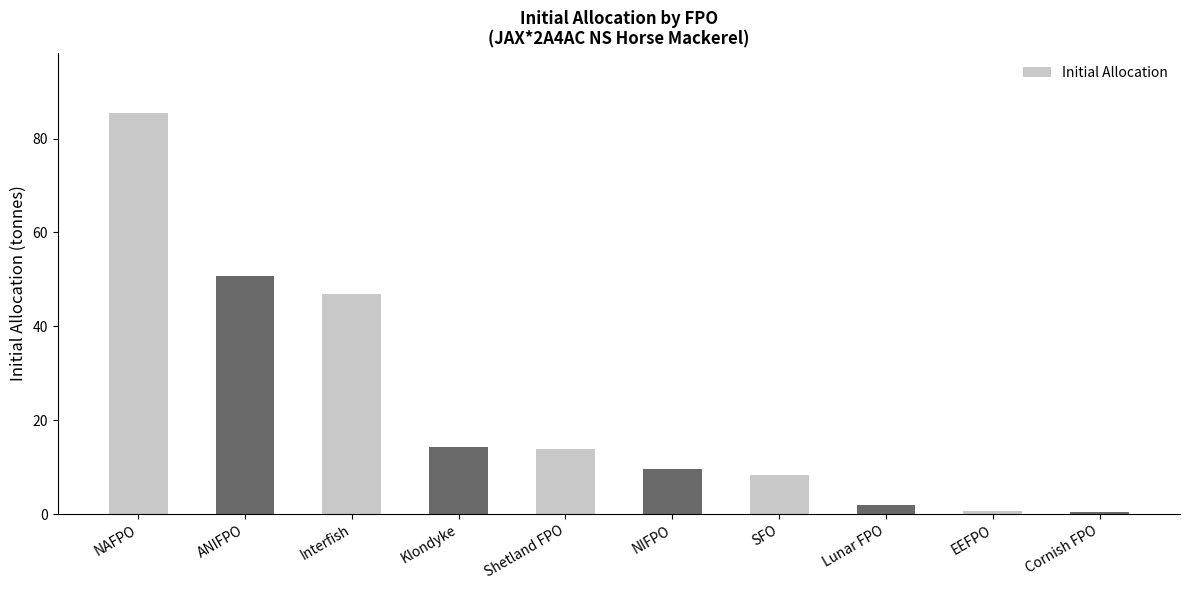

Which label corresponds to the largest value in the chart?

NAFPO